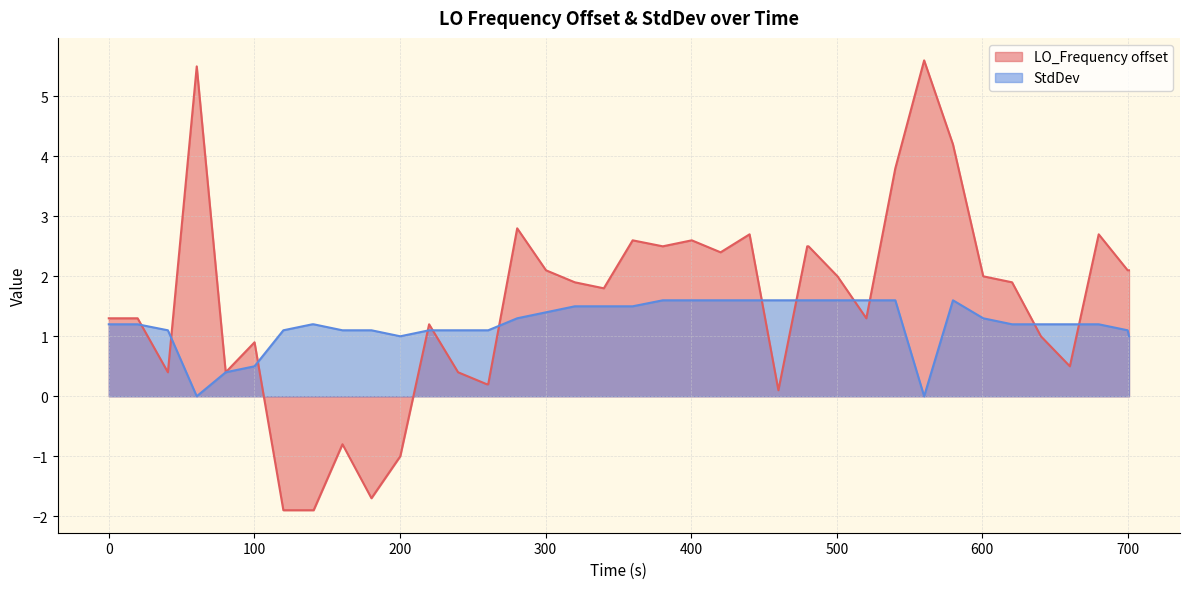

What is the maximum value for LO_Frequency offset?

5.6